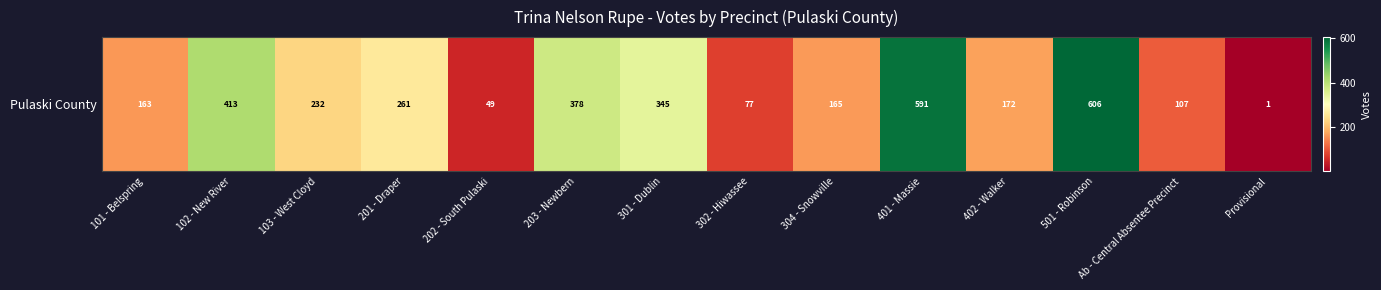

The chart shows a value of 413 at 102 - New River. True or false?

True